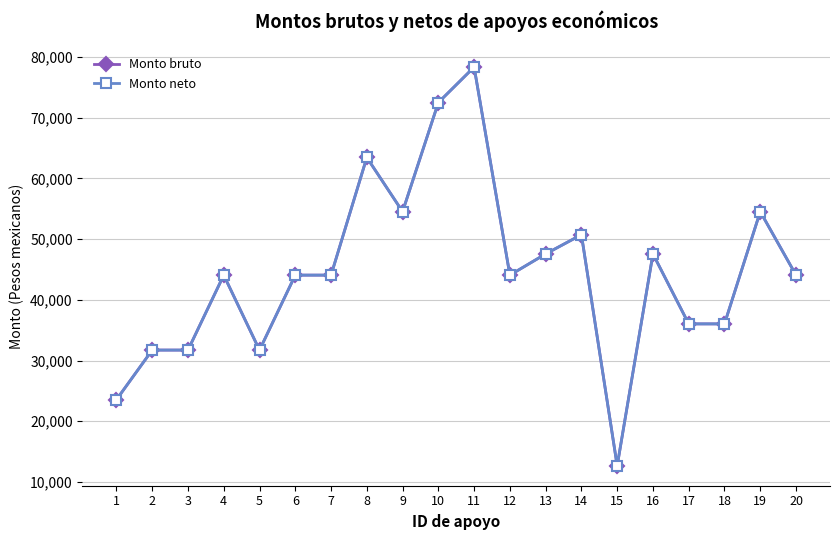

Which series has the largest total across all categories?

Monto bruto